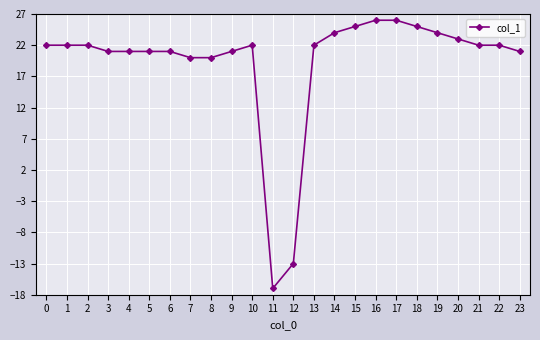

Is it true that the value at 5 is 34?

False